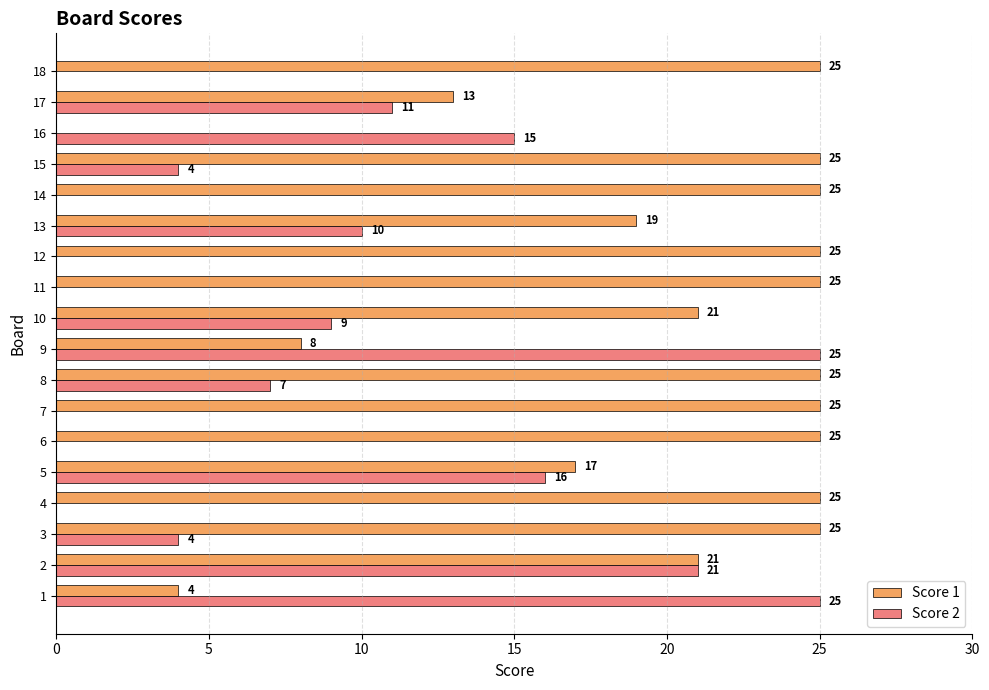

What is the sum of the Score 1 values at 9 and 8?

33